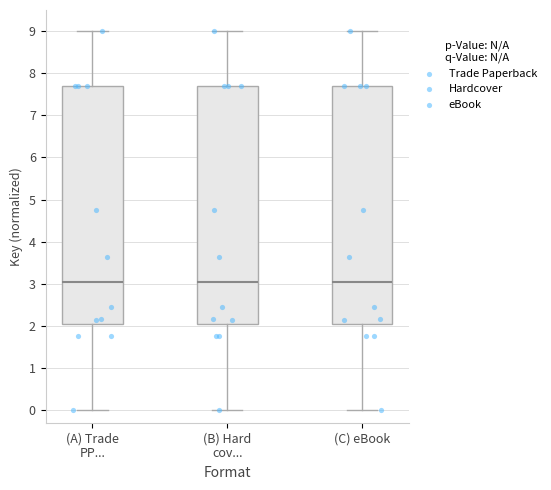

Reading left to right, transcribe this box plot: for each box, give where its median line is, the range the box spans, and where its two whiskers end, as read against the y-axis. The values are not printed on the chart, so give them approximately, as read against the axis.

(A) Trade PP...: median 3.0, box 2.0 to 7.7, whiskers 0.0 to 9.0
(B) Hard cov...: median 3.0, box 2.0 to 7.7, whiskers 0.0 to 9.0
(C) eBook: median 3.0, box 2.0 to 7.7, whiskers 0.0 to 9.0